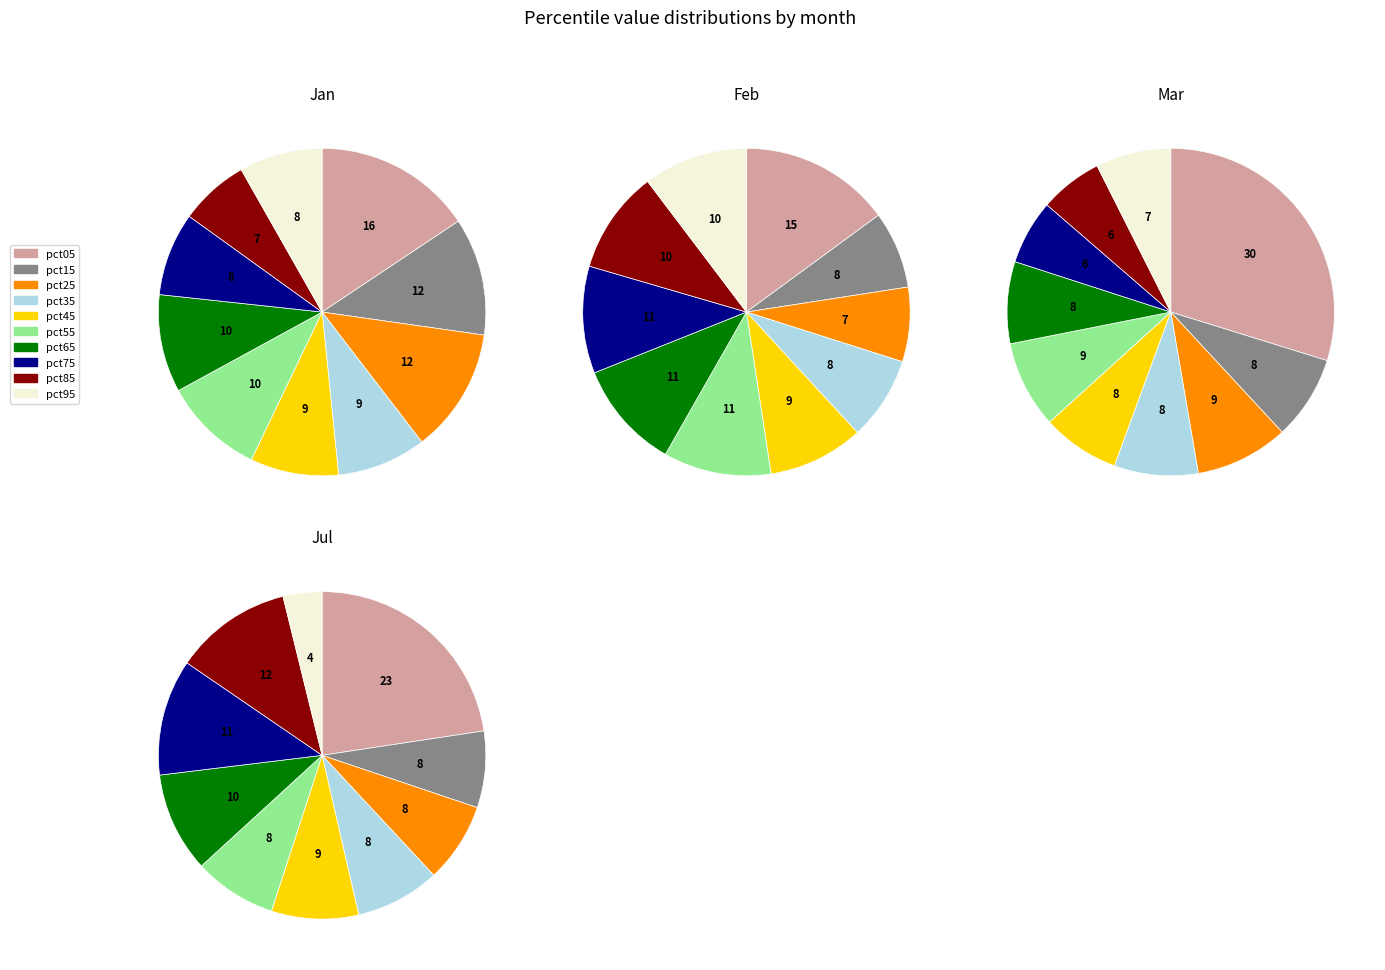

Count the number of slices in the pie.

10